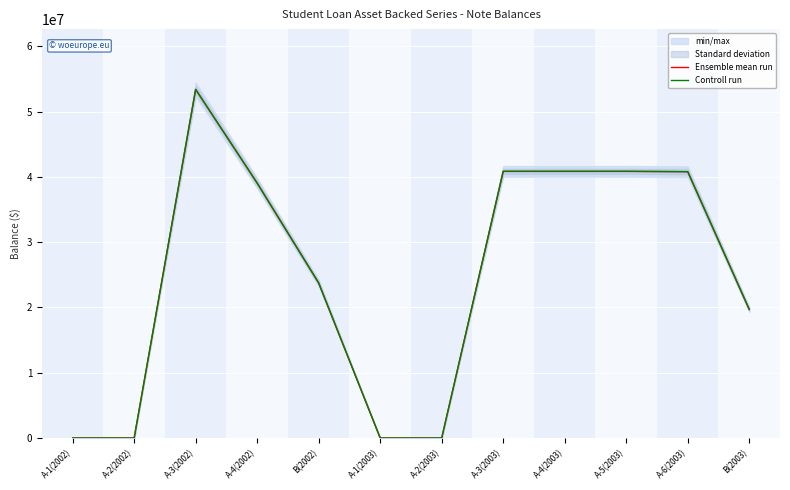

At how many categories does at least one series exceed 7693432?

8